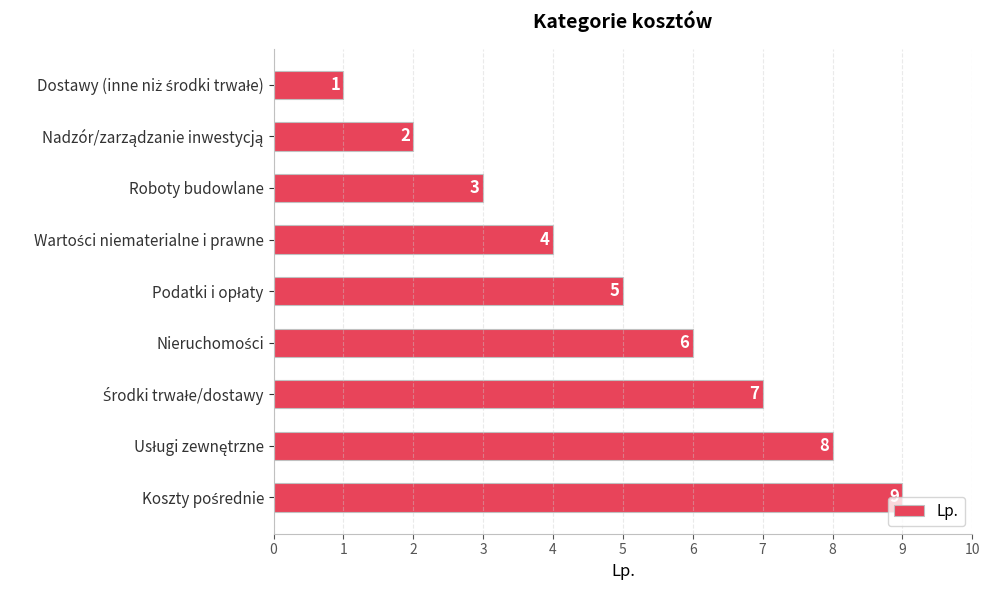

What is the value of the 9th bar from the top?

9